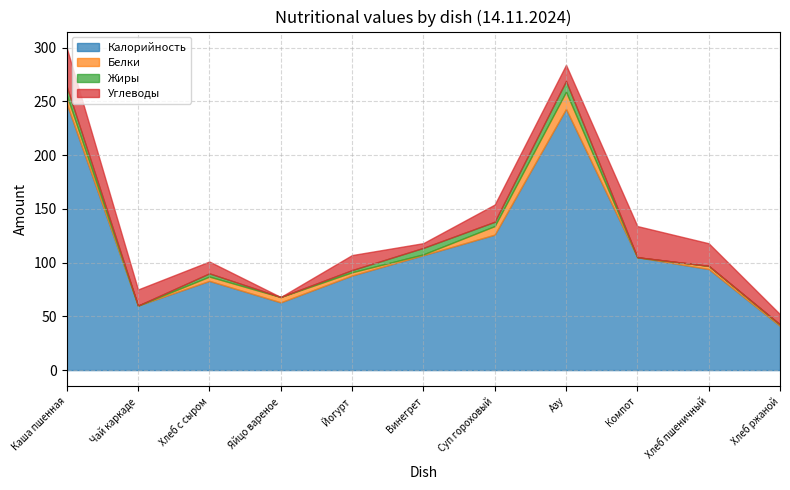

Between which two adjacent categories do Белки and Углеводы first intersect?

Хлеб с сыром and Яйцо вареное